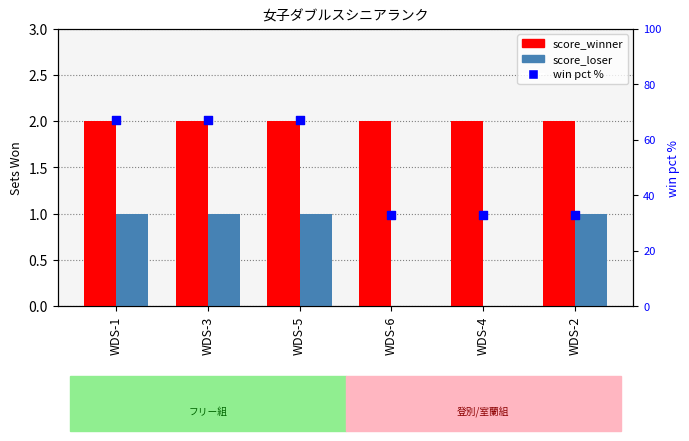

Which series contains the highest Y value?

win pct %